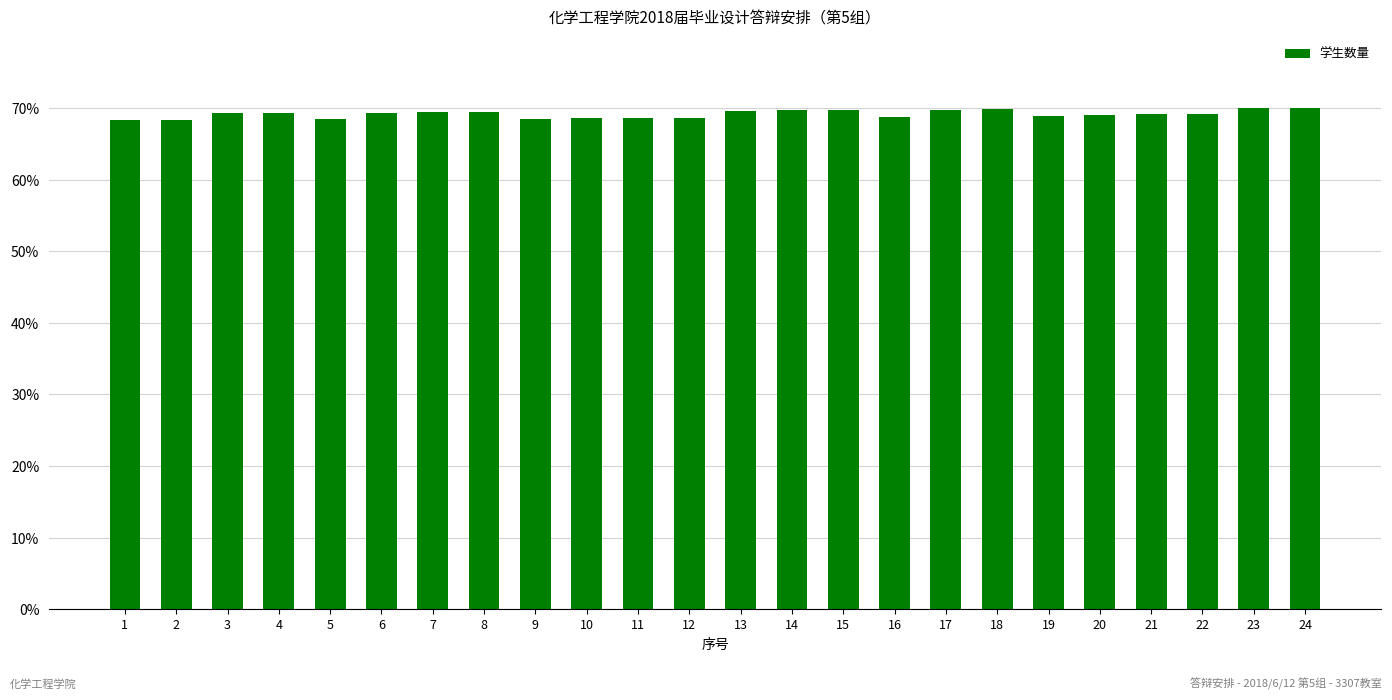

What is the greatest value displayed?

70.0